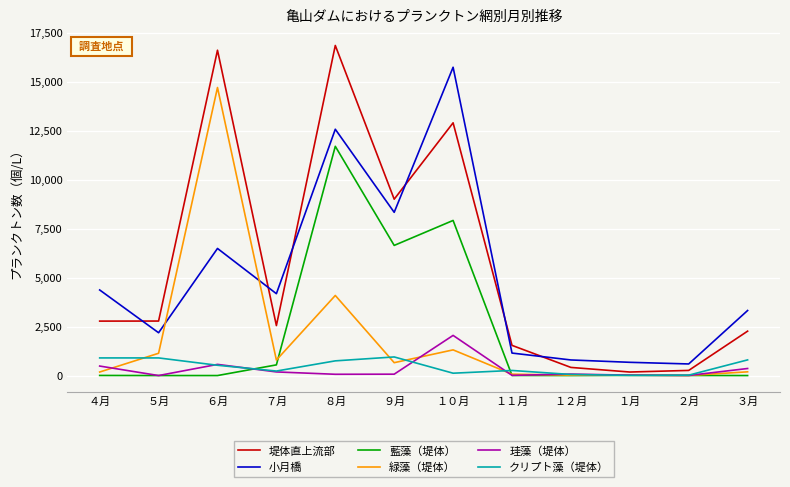

At how many categories does at least one series exceed 3760?

6